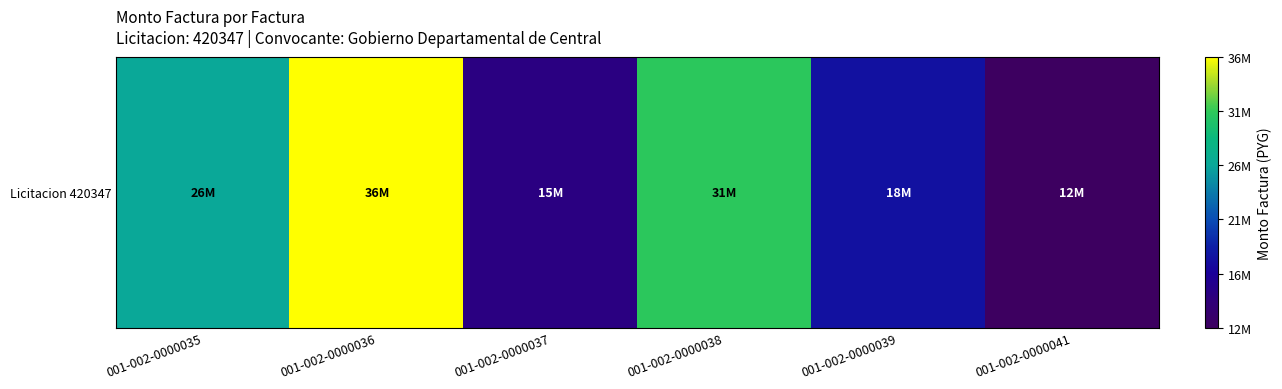

What is the minimum value shown in the chart?

12000000